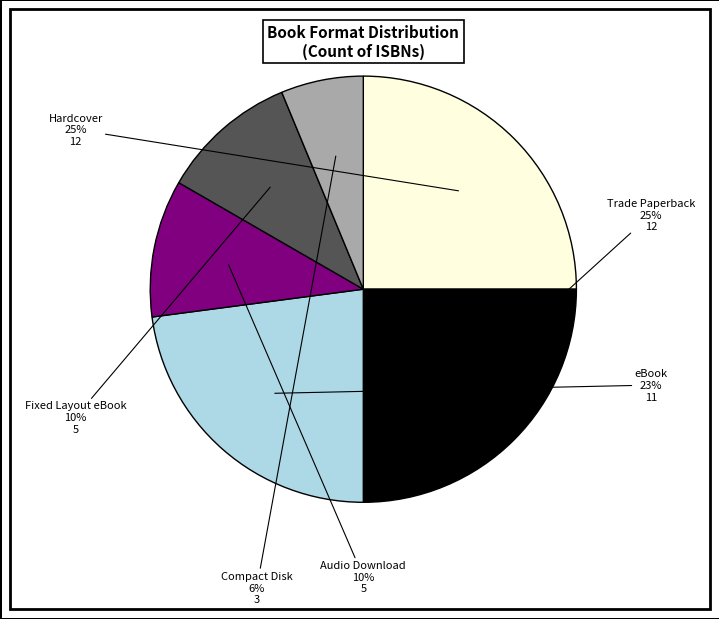

Is there any slice that represents more than half of the pie?

No